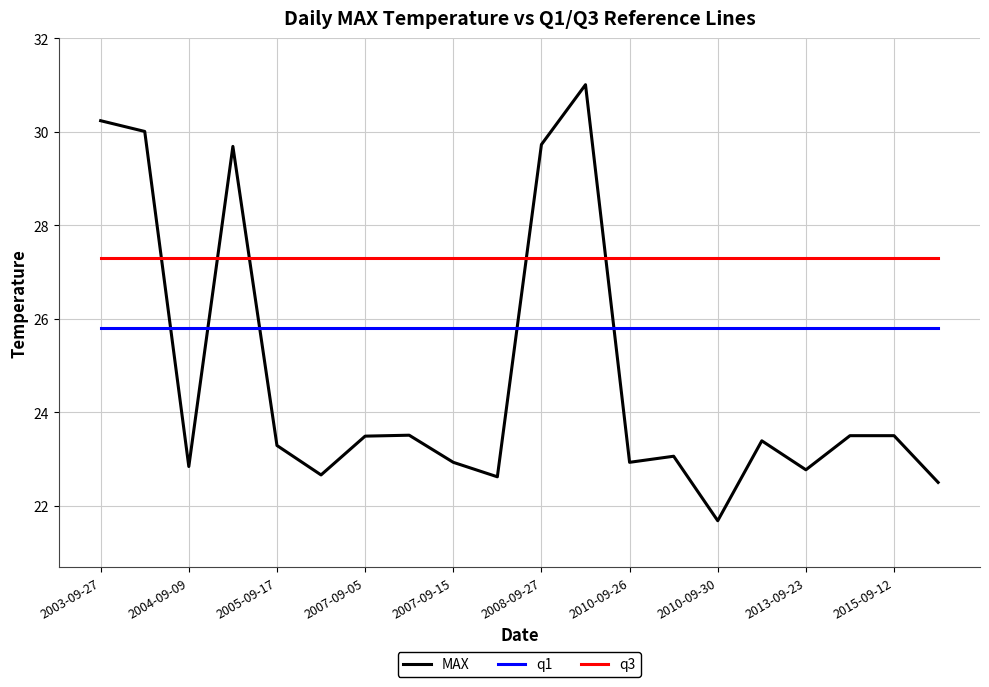

What is the lowest value of the q1 series?

25.8